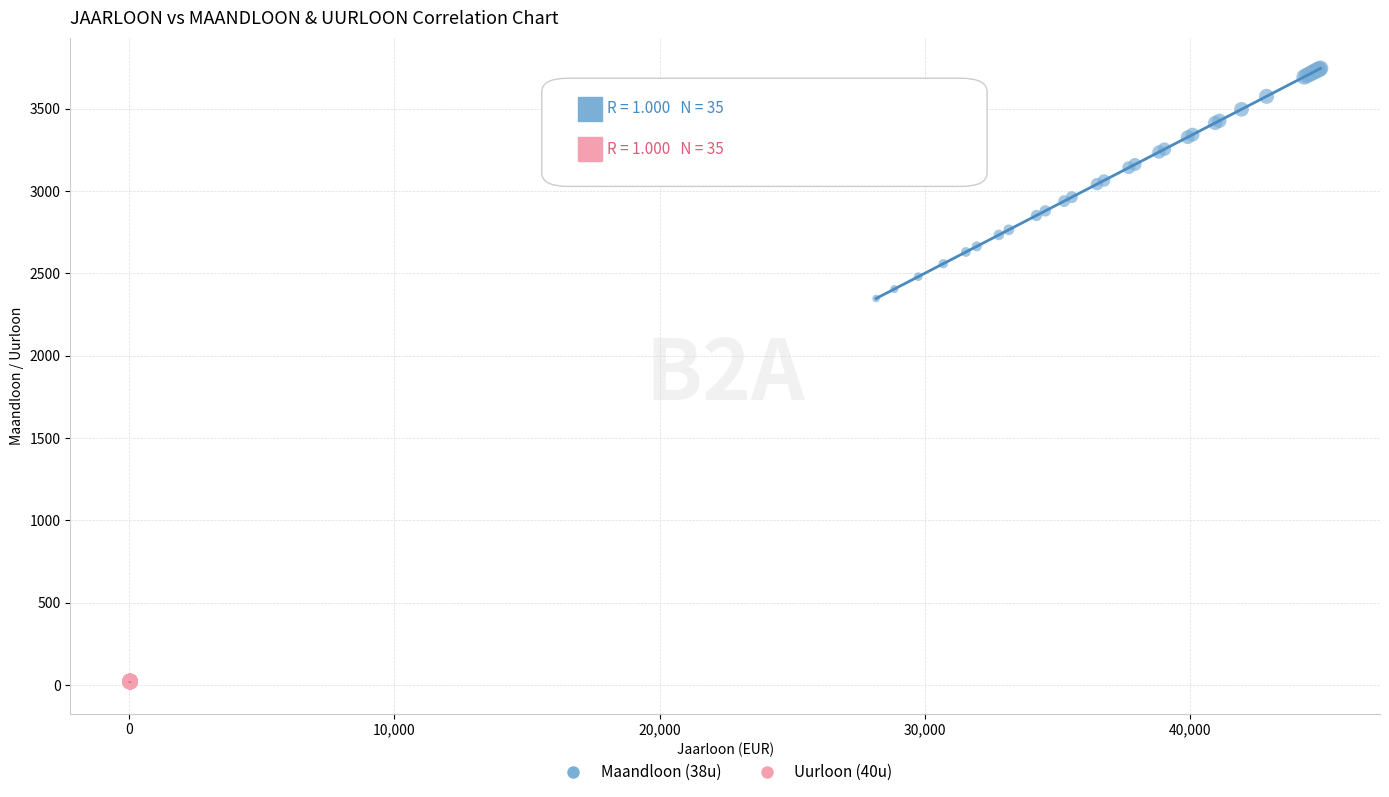

Which series contains the highest Y value?

Maandloon (38u)